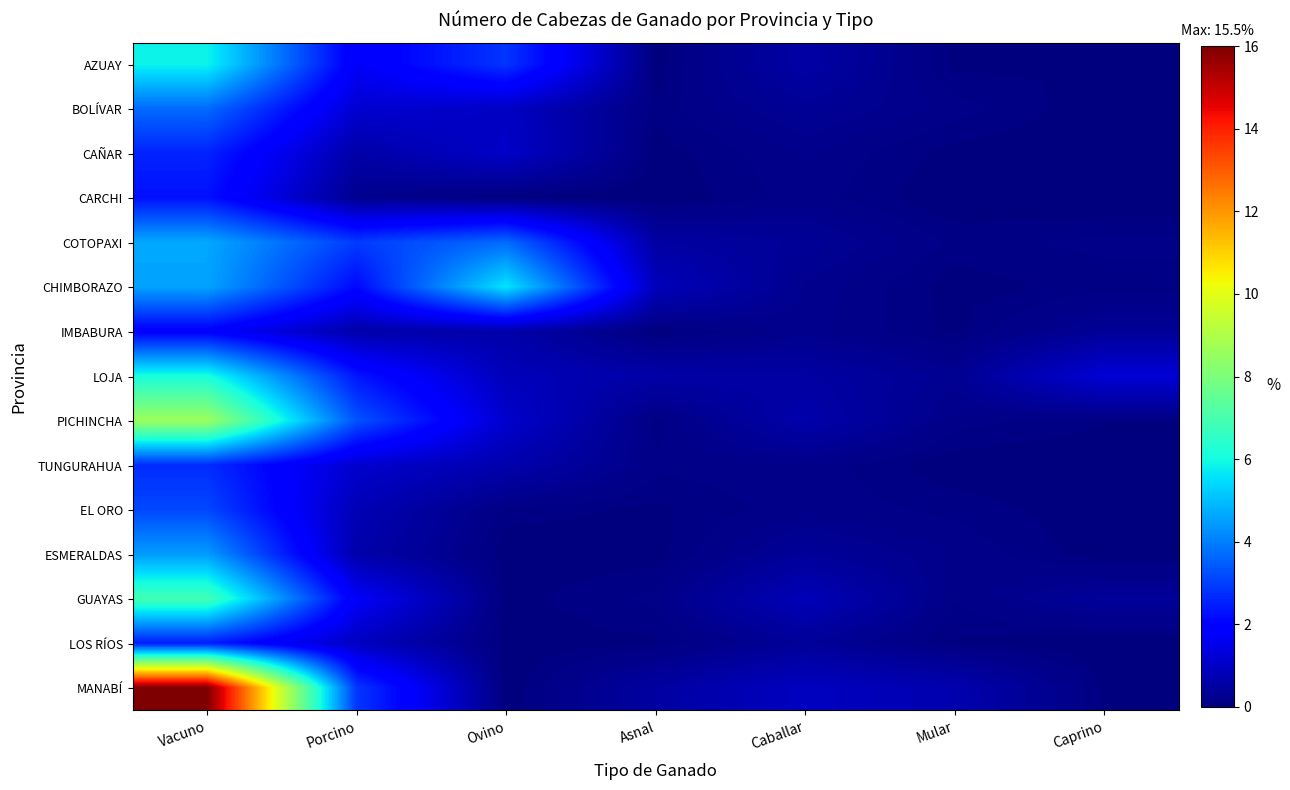

At Ovino, list the series in order from smallest to largest.

MANABÍ, ESMERALDAS, LOS RÍOS, CARCHI, GUAYAS, EL ORO, IMBABURA, TUNGURAHUA, LOJA, BOLÍVAR, CAÑAR, PICHINCHA, AZUAY, COTOPAXI, CHIMBORAZO